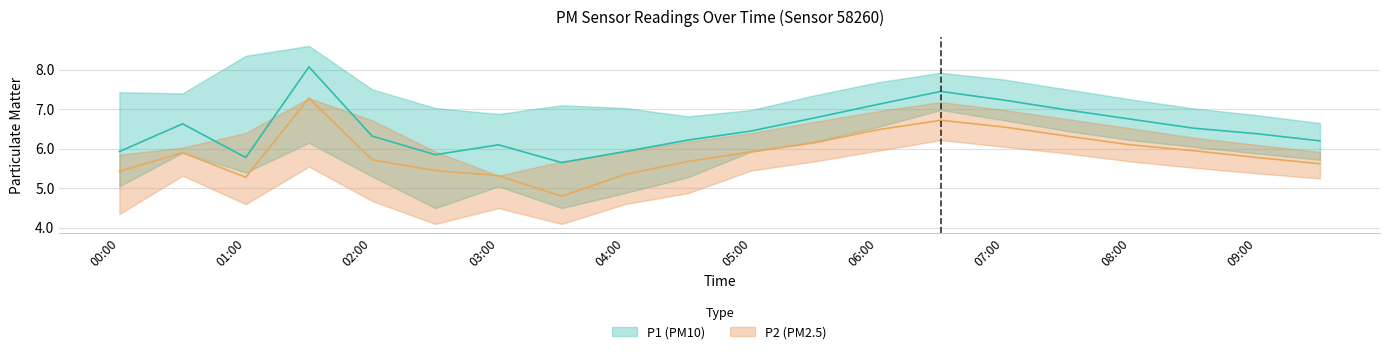

What position from the left is 02:30?

6